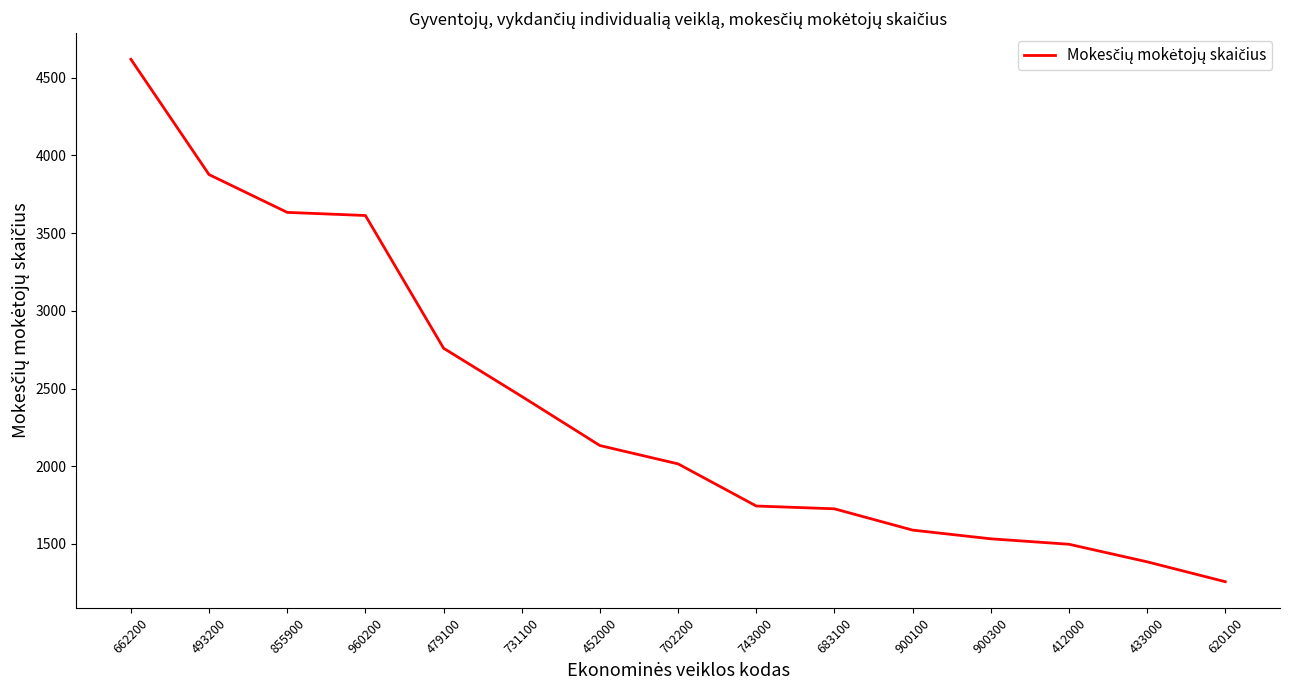

At which category does the chart reach its minimum across all series?

620100